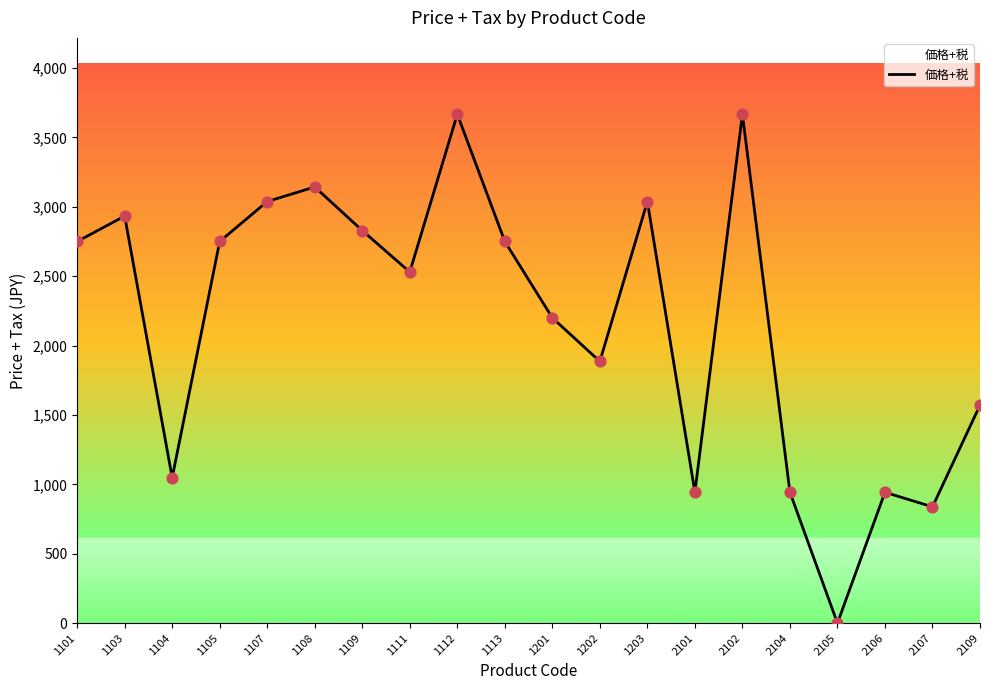

Between 1103 and 2106, which is larger?

1103